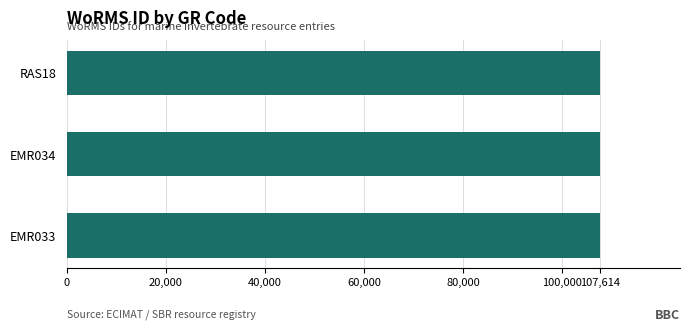

What is the sum of all values?

322846